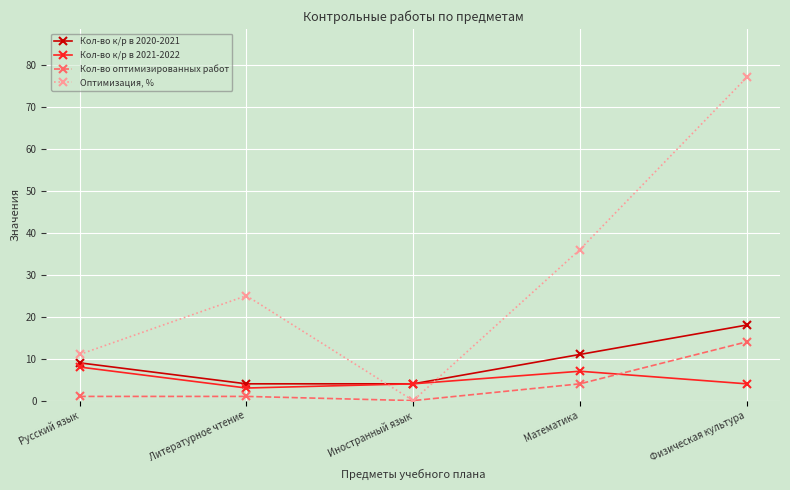

How many values in Кол-во оптимизированных работ are above zero?

4